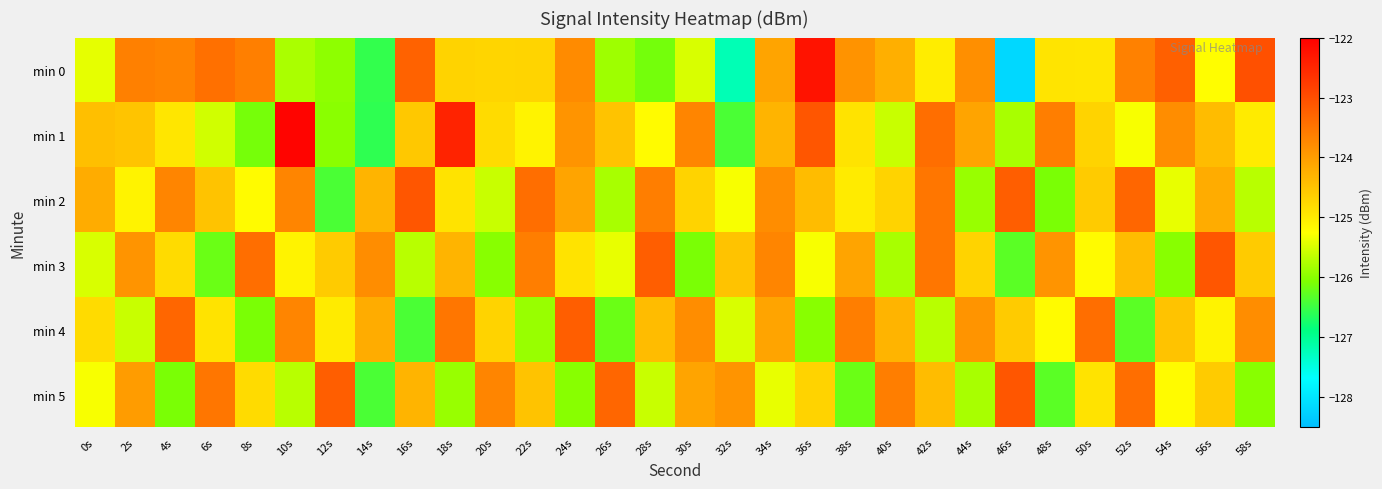

Between 26s and 40s, which series saw the biggest shift?

min 4